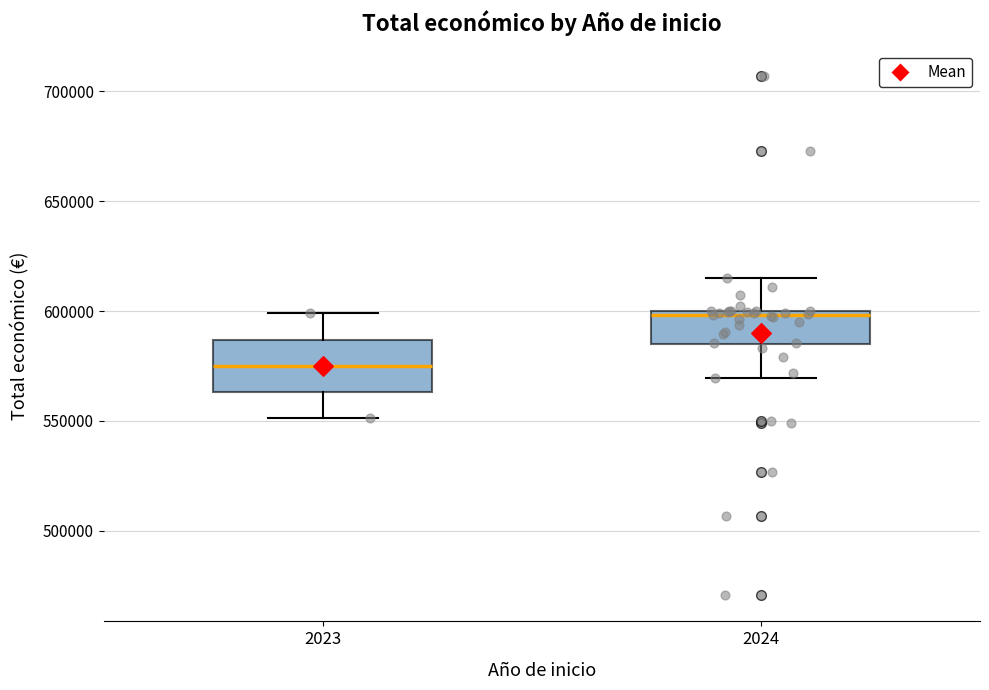

Where does the median line of the box at x = 2023 sit on the y-axis? The values are not printed on the chart, so give them approximately, as read against the axis.

575000